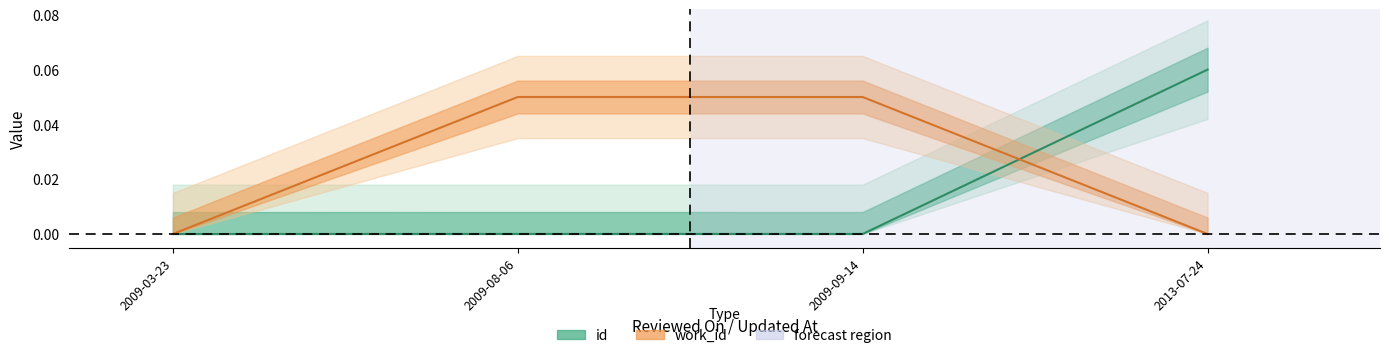

Reading left to right, transcribe all the data shown in this chart.

id: 0.0	0.0	0.0	0.1
work_id: 0.0	0.1	0.1	0.0